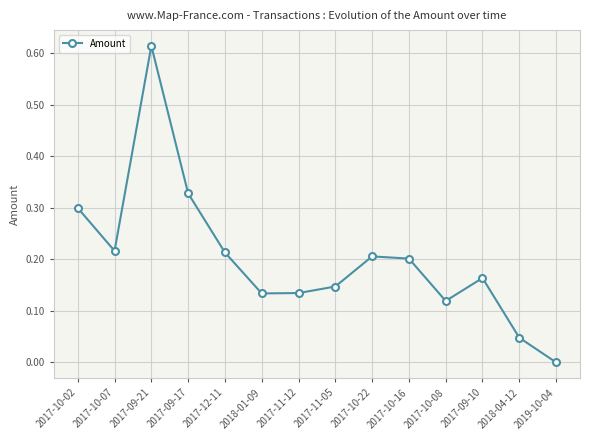

What is the sum of all values?

2.8